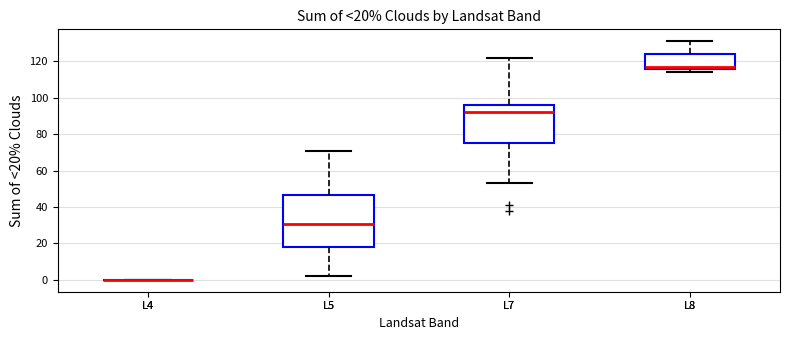

Comparing the boxes themselves (not the whiskers), which one is the tallest?

L5